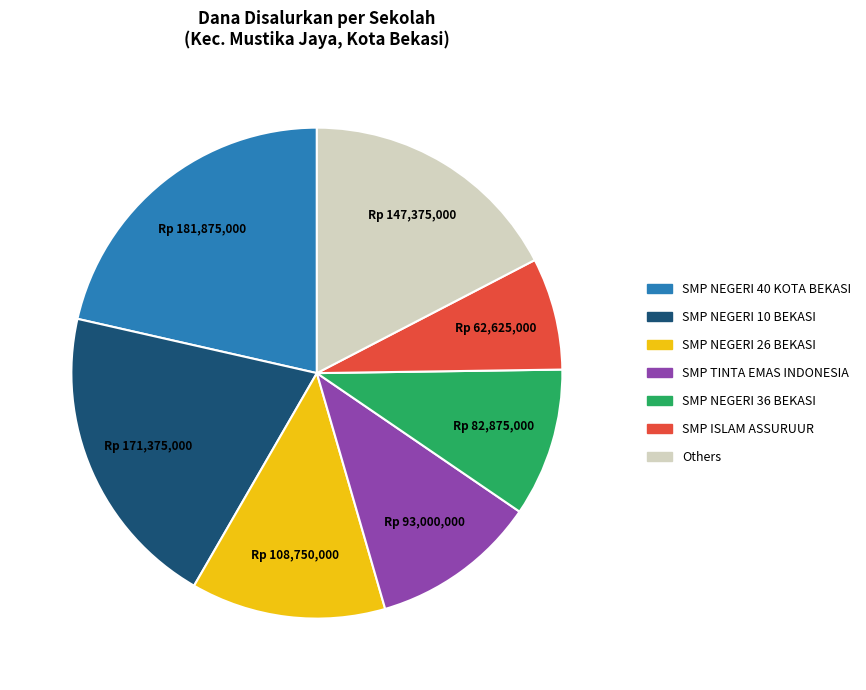

Does any single category account for the majority?

No